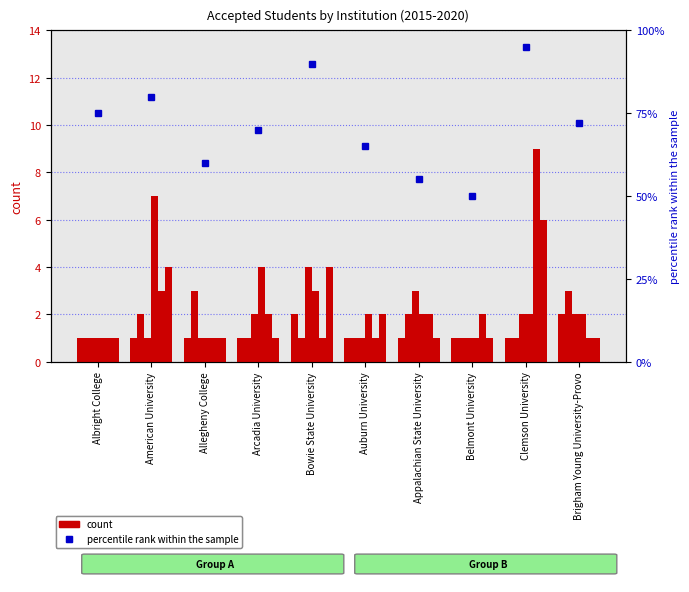

Count the 2019 Accepted values in the range 1 to 2.

8